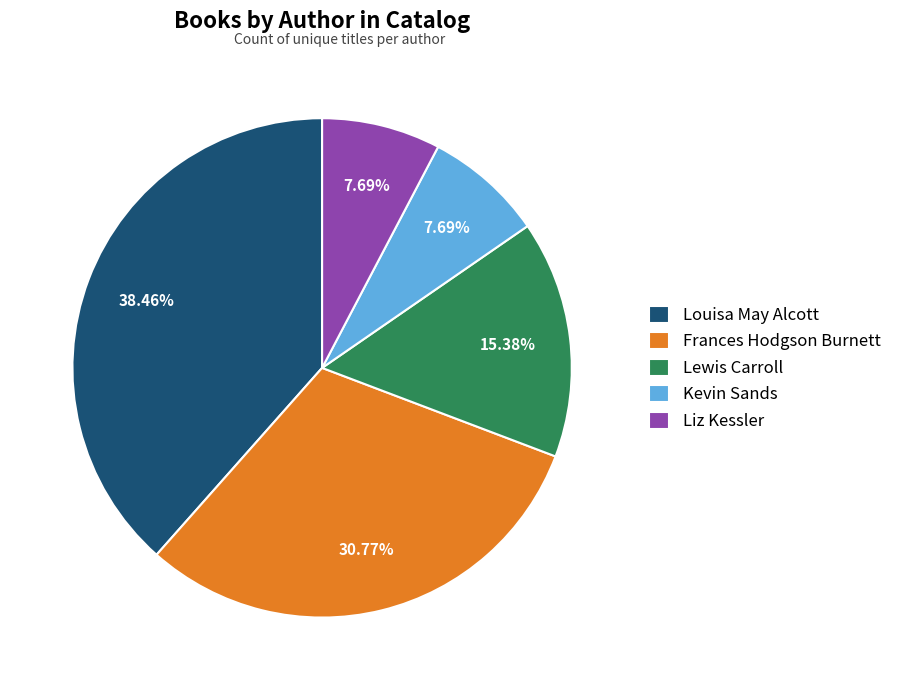

How much of the chart is everything except Kevin Sands?

92.3%